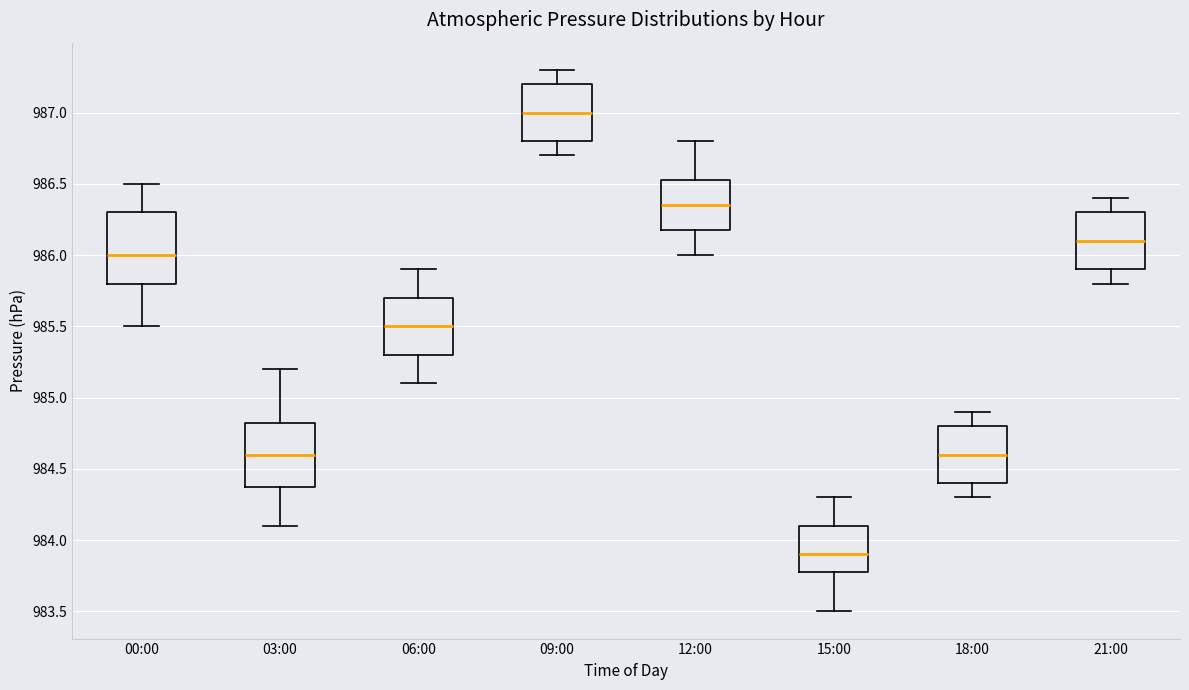

Reading left to right, transcribe this box plot: for each box, give where its median line is, the range the box spans, and where its two whiskers end, as read against the y-axis. The values are not printed on the chart, so give them approximately, as read against the axis.

00:00: median 986.00, box 985.80 to 986.30, whiskers 985.50 to 986.50
03:00: median 984.60, box 984.40 to 984.85, whiskers 984.10 to 985.20
06:00: median 985.50, box 985.30 to 985.70, whiskers 985.10 to 985.90
09:00: median 987.00, box 986.80 to 987.20, whiskers 986.70 to 987.30
12:00: median 986.35, box 986.20 to 986.55, whiskers 986.00 to 986.80
15:00: median 983.90, box 983.80 to 984.10, whiskers 983.50 to 984.30
18:00: median 984.60, box 984.40 to 984.80, whiskers 984.30 to 984.90
21:00: median 986.10, box 985.90 to 986.30, whiskers 985.80 to 986.40